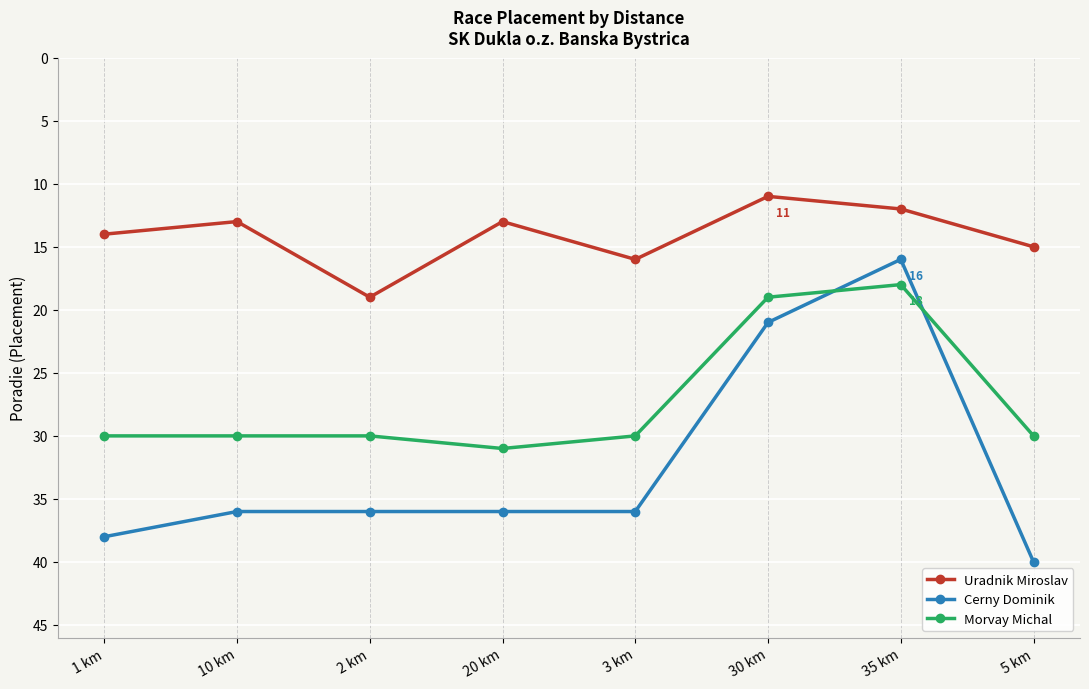

What is the label of the 1st point from the left?

1 km